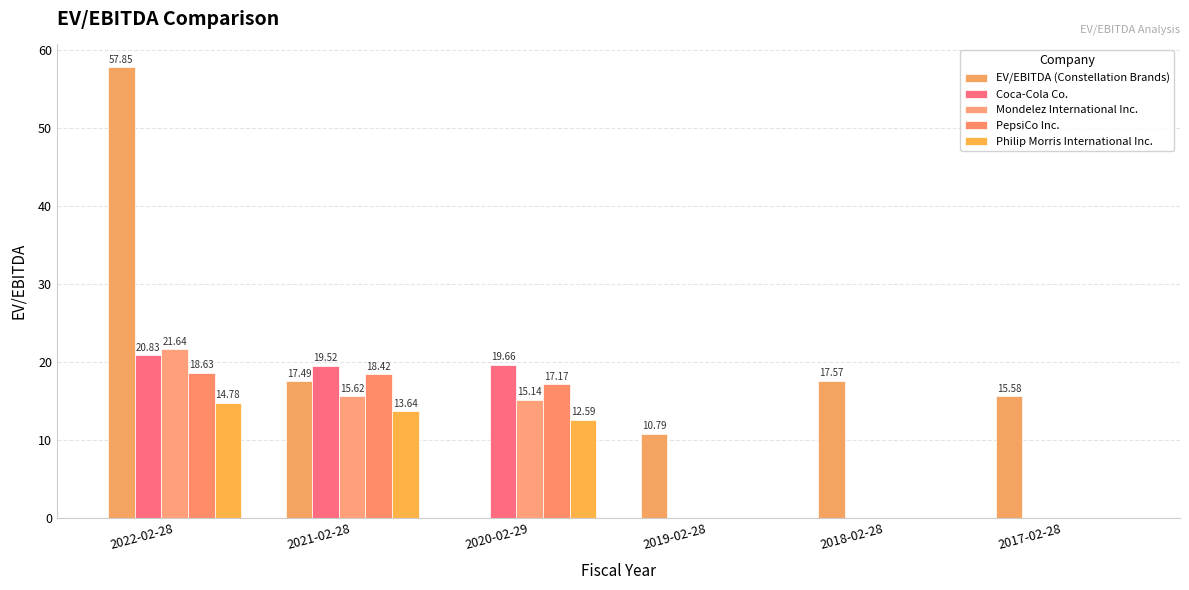

Are the bars horizontal?

No